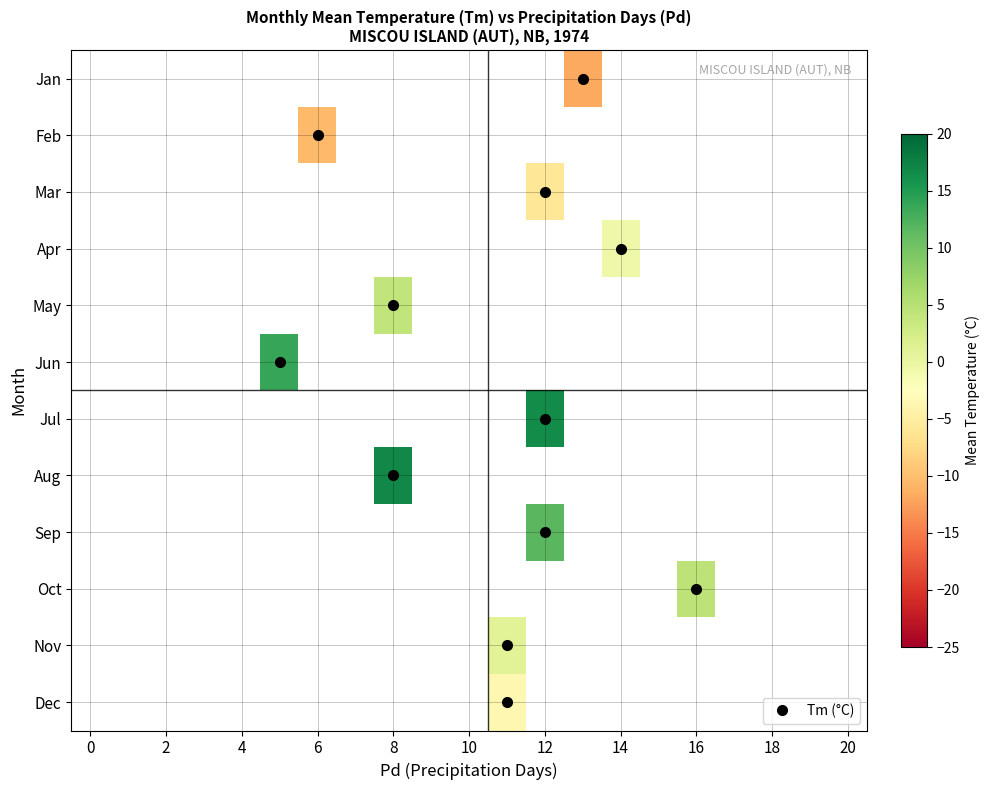

What is the minimum value shown in the chart?

-11.8